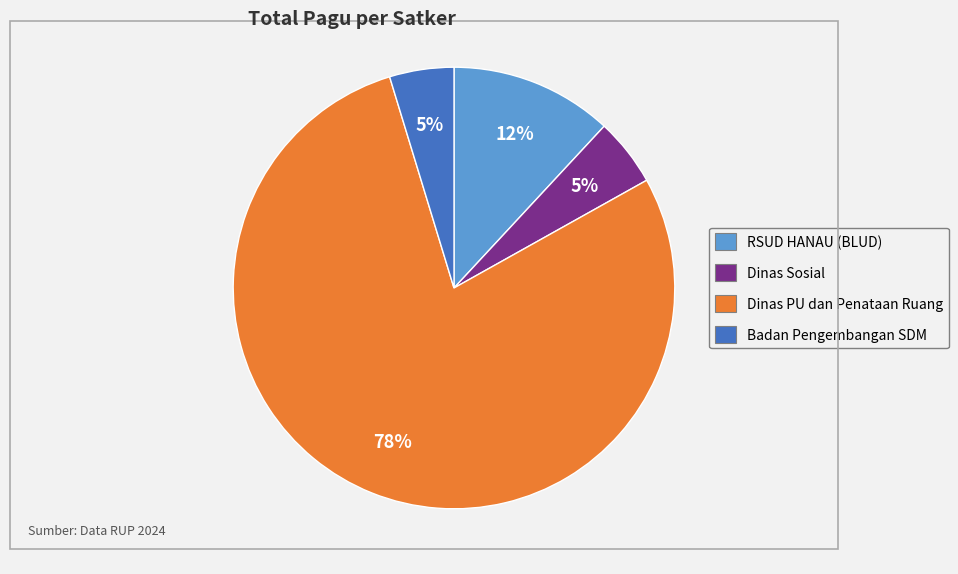

Is there any slice that represents more than half of the pie?

Yes